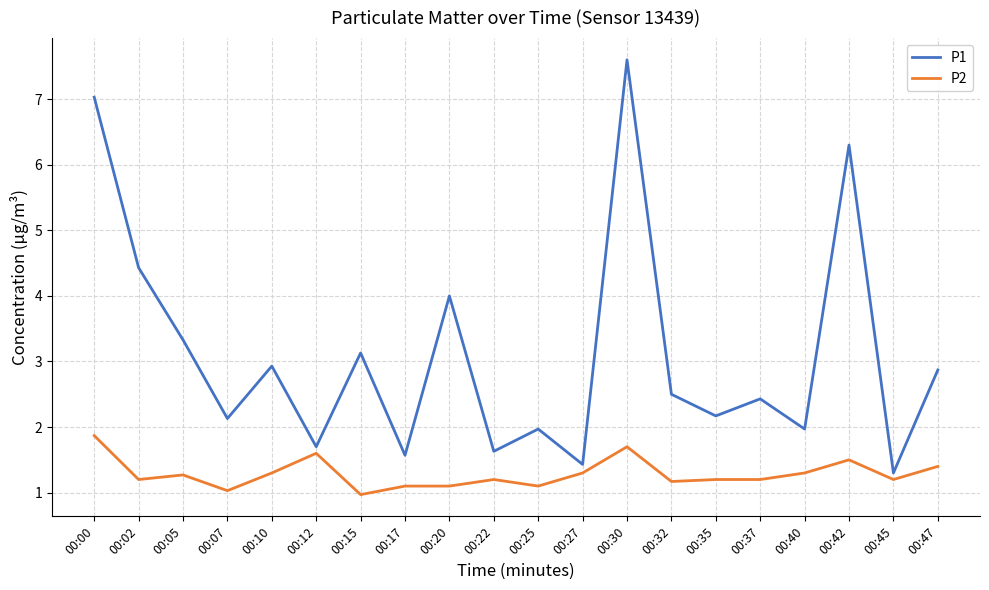

What are all the series names shown in the legend?

P1, P2